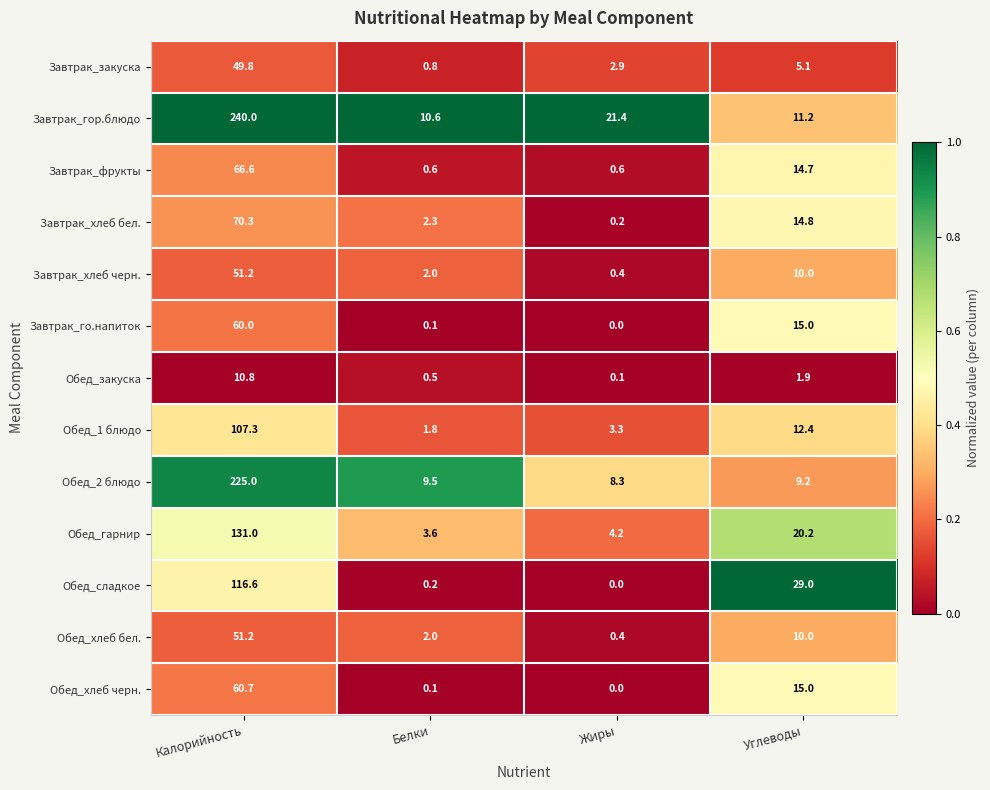

What is the difference between the second highest and minimum values in the Обед_хлеб черн. series?

15.0